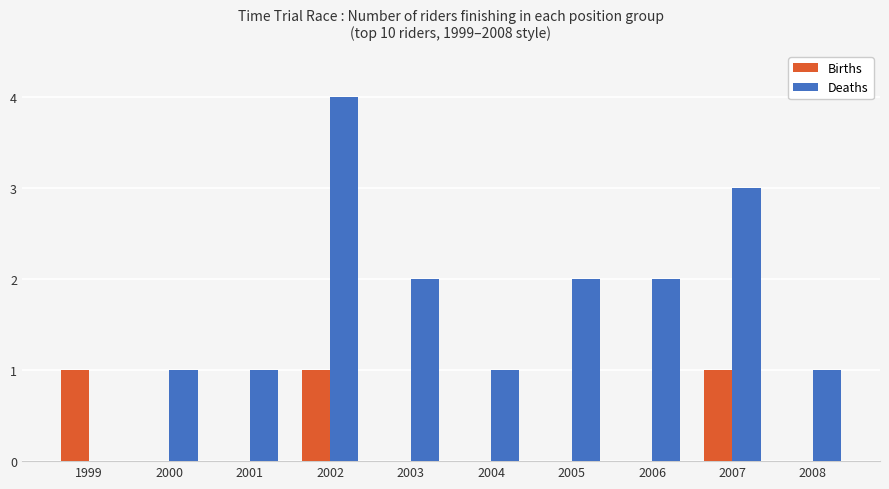

What are all the series names shown in the legend?

Births, Deaths